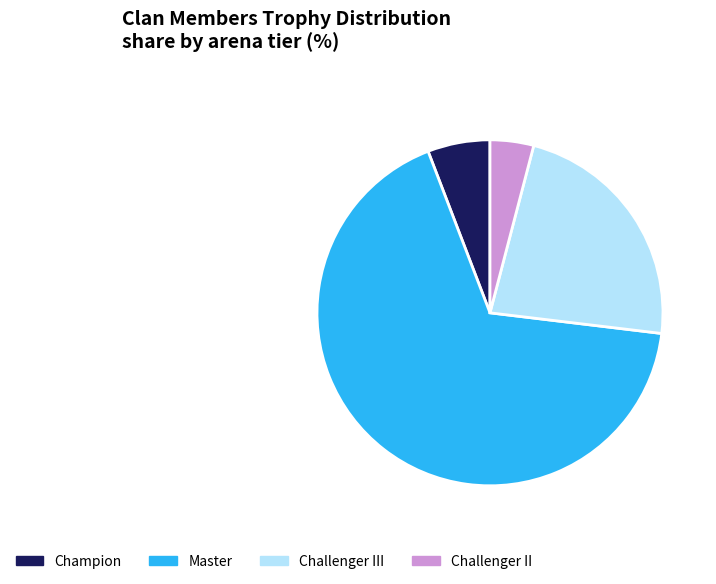

Do Challenger II and Champion together represent more than half of the pie?

No